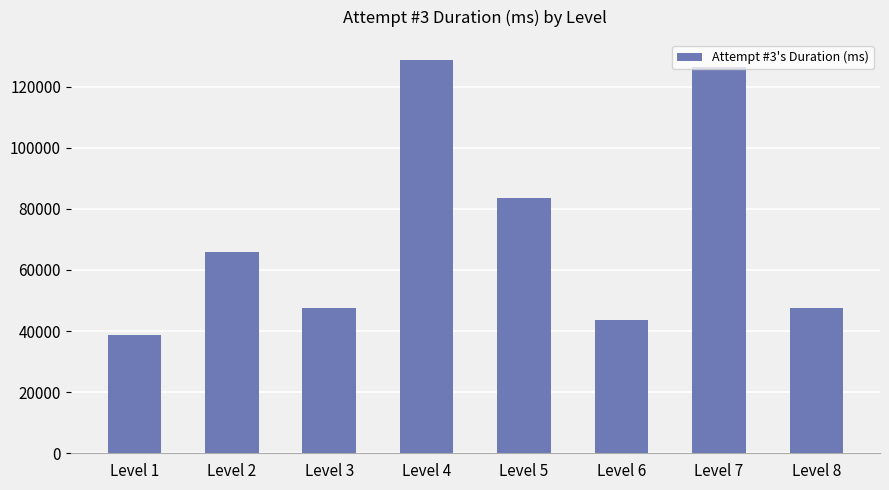

What is the value of the 3rd bar from the left?

47622